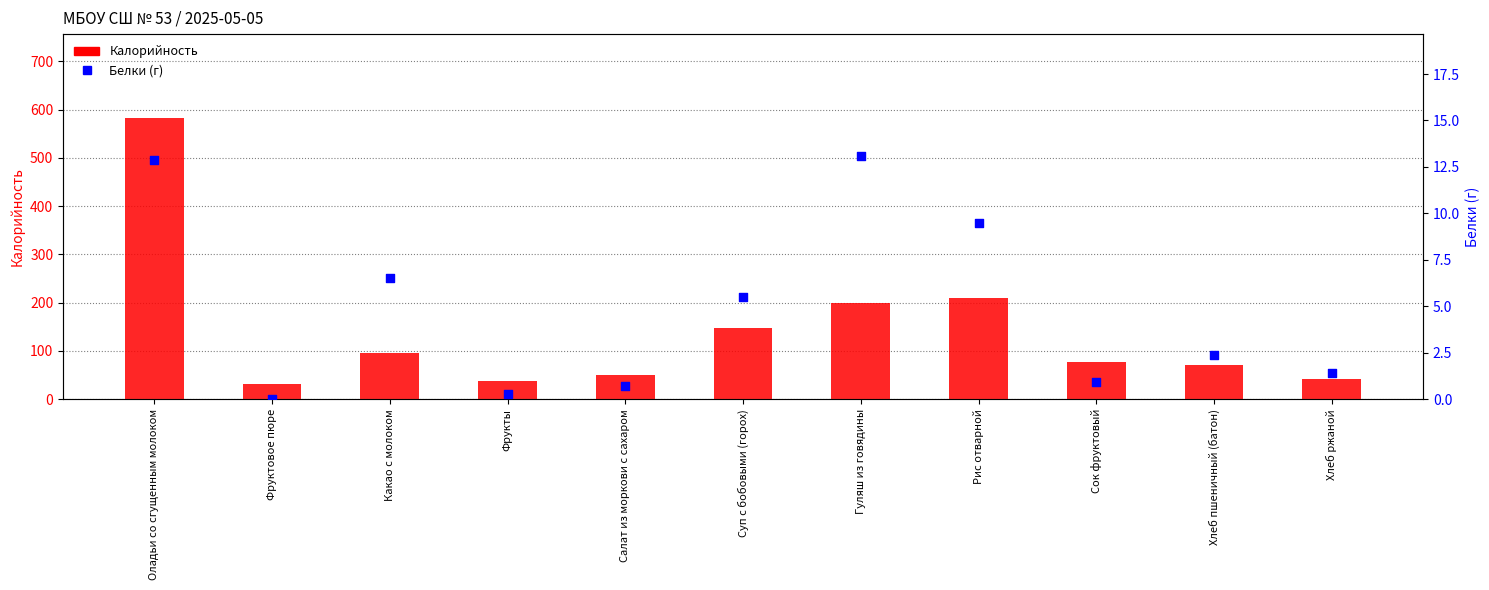

Which series has the widest spread of Y values?

Калорийность